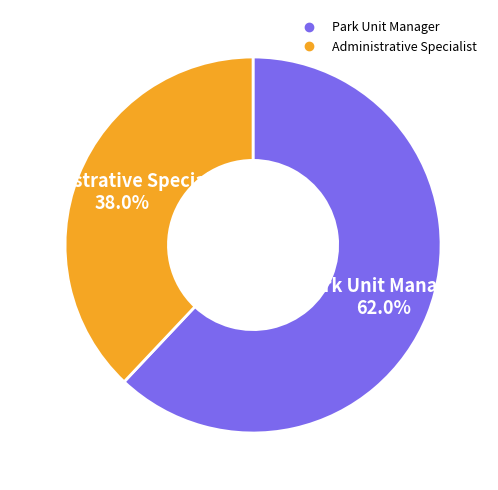

Rank the categories by value from highest to lowest.

Park Unit Manager, Administrative Specialist